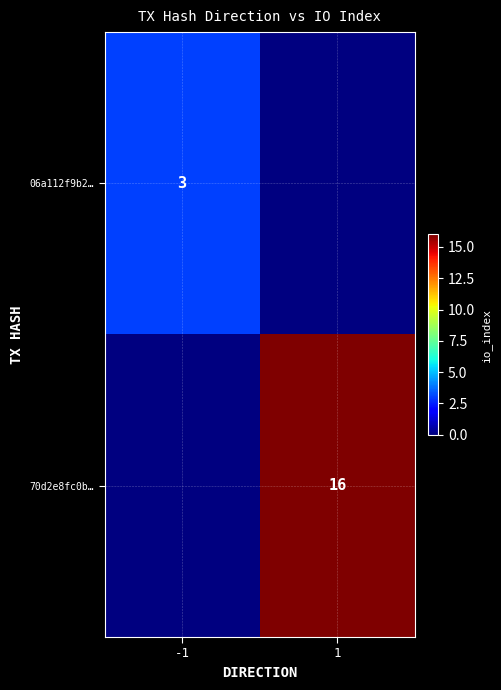

Is it true that 06a112f9b2… equals 5 at -1?

False